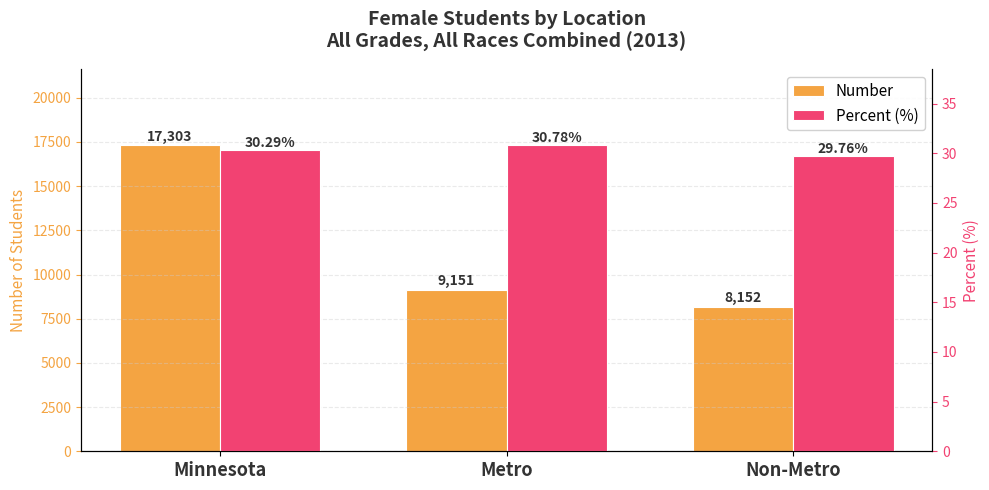

What is the average value of the Number series?

11535.3